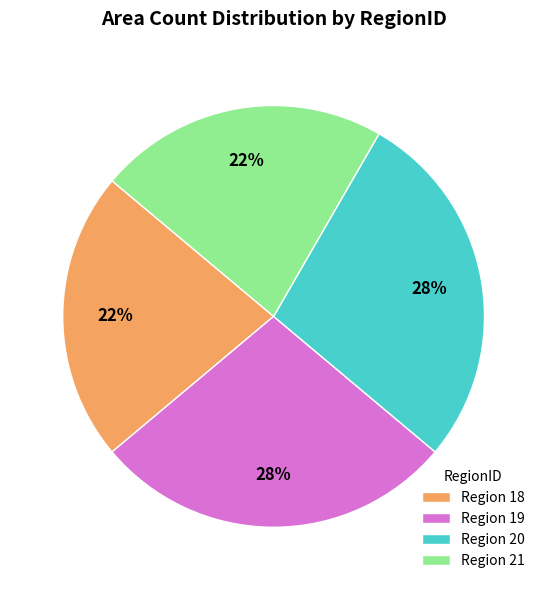

True or false: Region 20 accounts for 15% of the total.

False